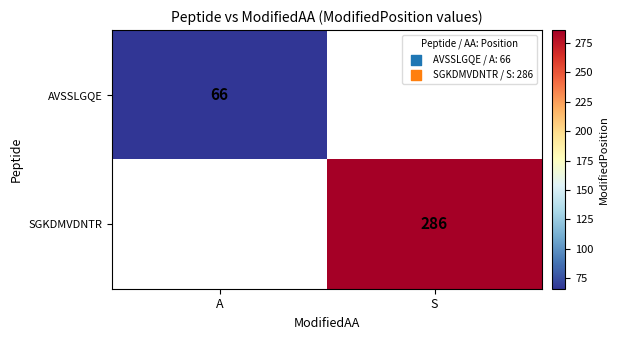

The AVSSLGQE series shows 95 at A. True or false?

False